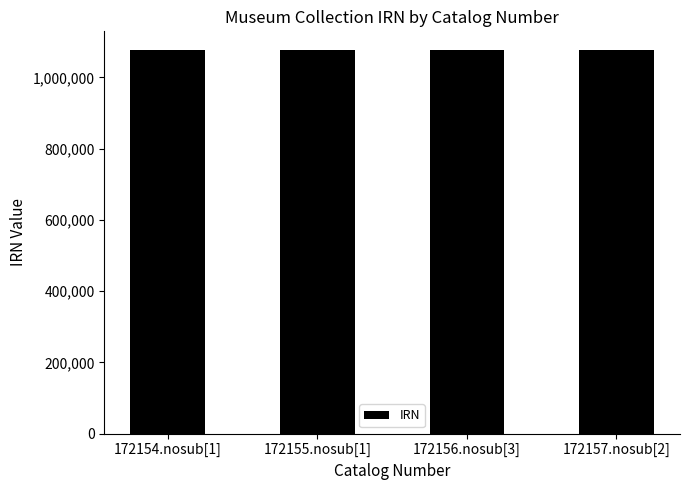

What position from the left is 172154.nosub[1]?

1